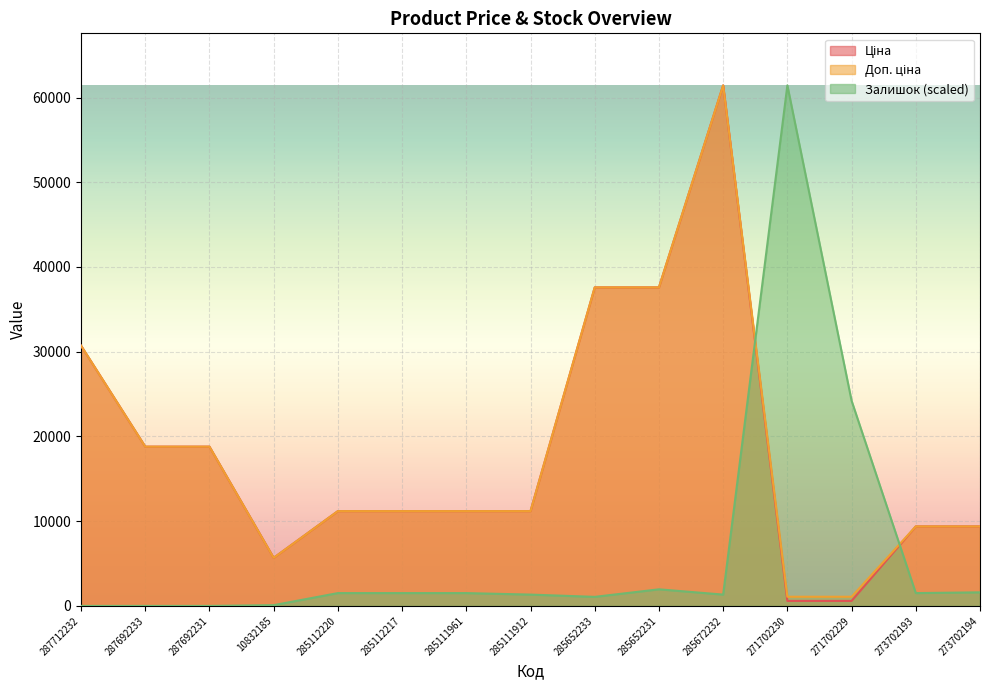

The value of Залишок at 285652231 is 2917.5. True or false?

False